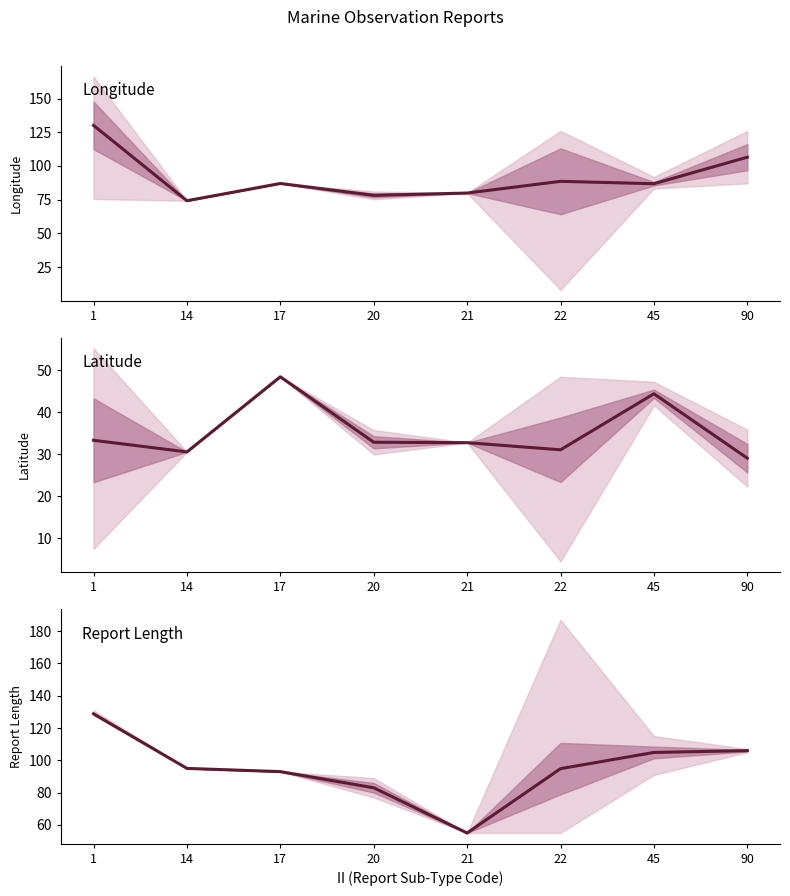

How many categories are shown in the chart?

8